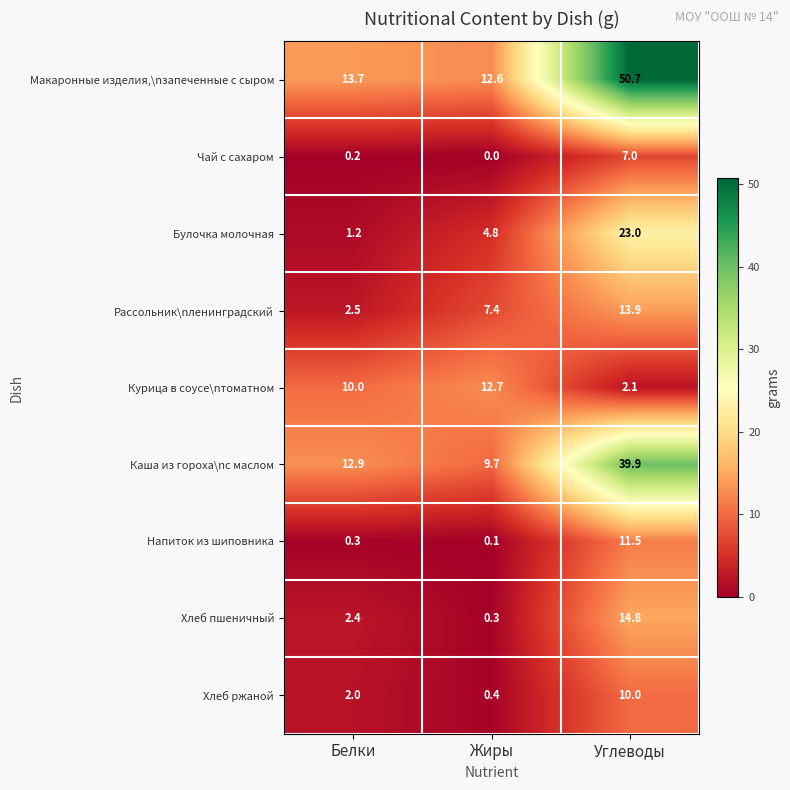

How many data points does each series have?

3